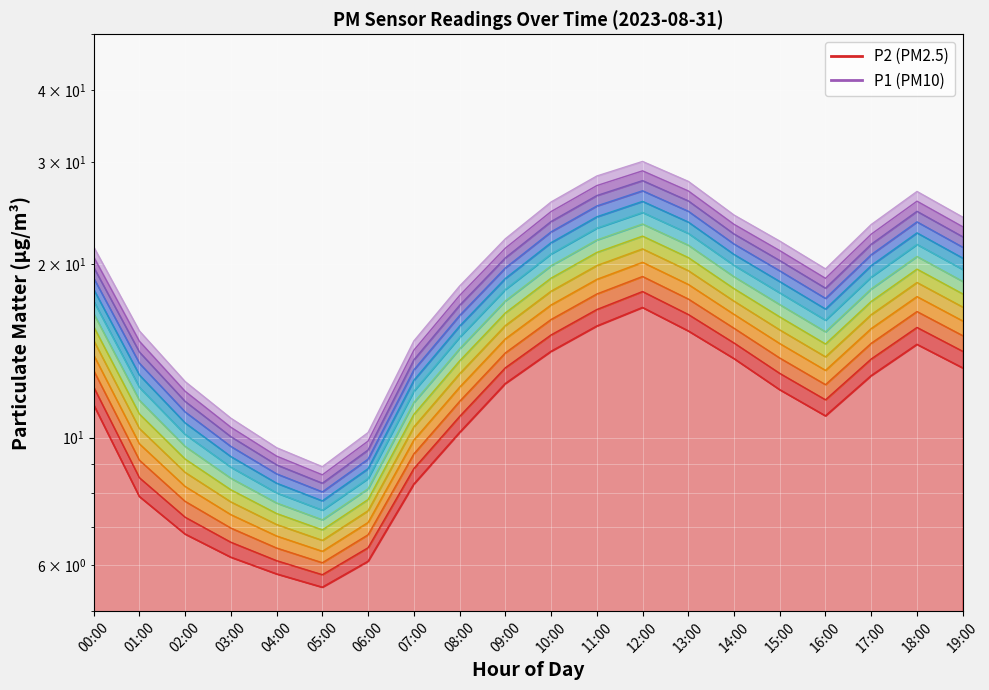

Reading left to right, transcribe all the data shown in this chart.

P1: 21.4	15.3	12.5	10.8	9.6	8.9	10.2	14.7	18.3	22.1	25.6	28.4	30.1	27.8	24.3	21.9	19.6	23.4	26.7	24.1
P2: 11.4	7.9	6.8	6.2	5.8	5.5	6.1	8.3	10.2	12.4	14.1	15.6	16.8	15.3	13.7	12.1	10.9	12.8	14.5	13.2